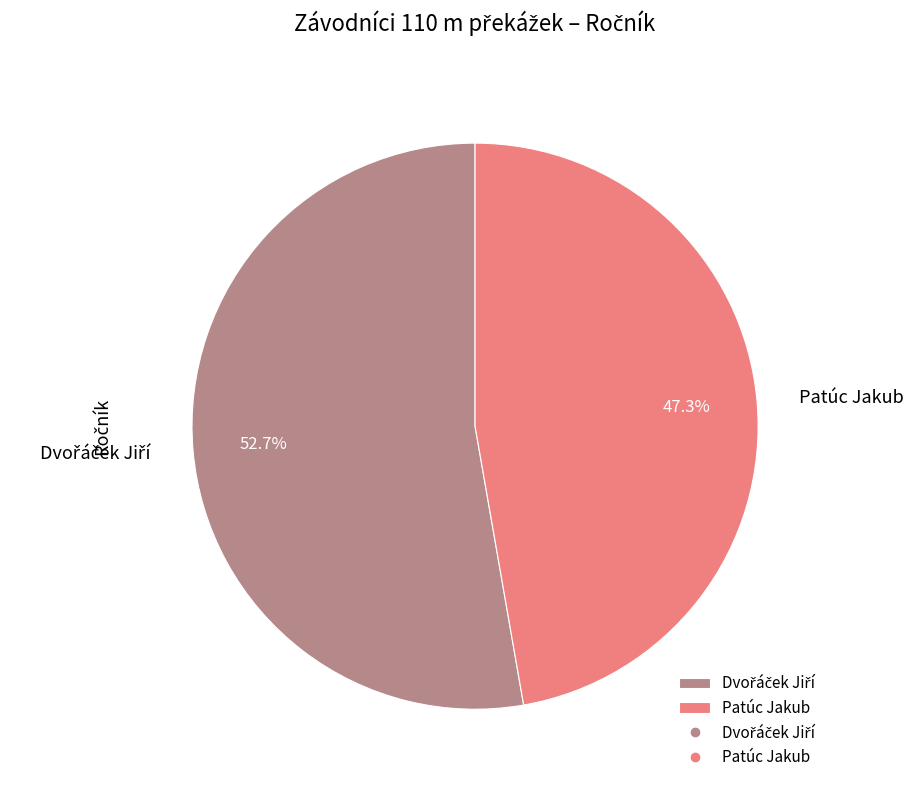

To the nearest percent, what is the difference between the largest and smallest slice percentages?

5%